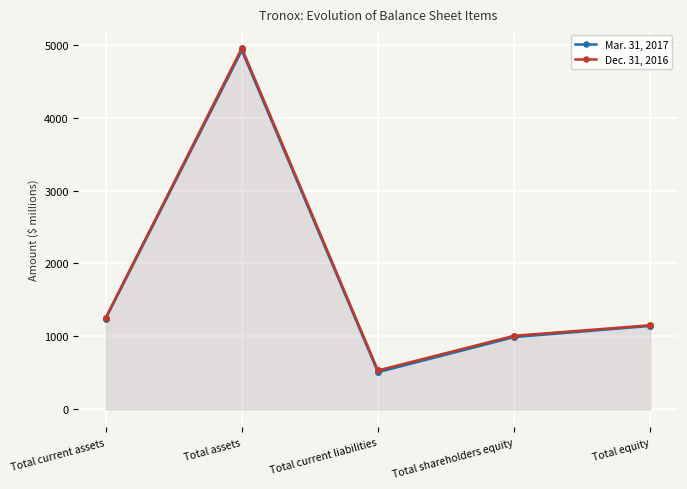

Reading left to right, extract all data points from this chart.

Mar. 31, 2017: Total current assets=1245	Total assets=4922	Total current liabilities=510	Total shareholders equity=991	Total equity=1144
Dec. 31, 2016: Total current assets=1256	Total assets=4953	Total current liabilities=533	Total shareholders equity=1009	Total equity=1153